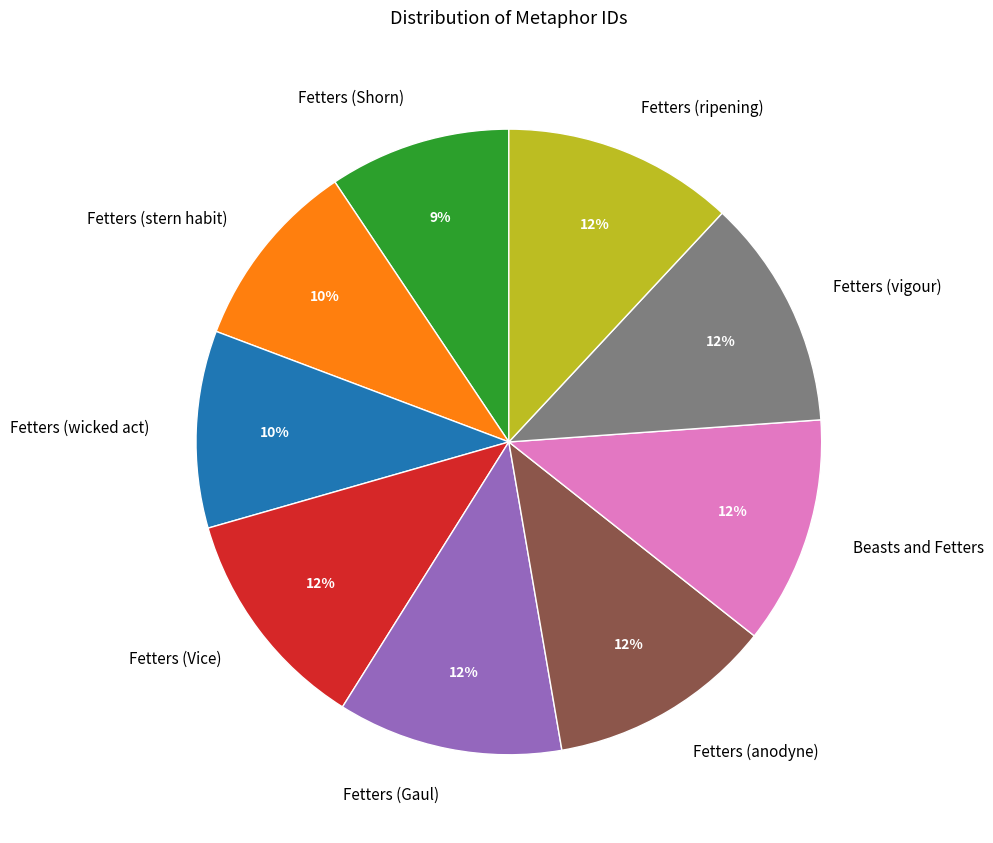

To the nearest percent, what is the combined percentage of Fetters (wicked act) and Fetters (stern habit)?

20%